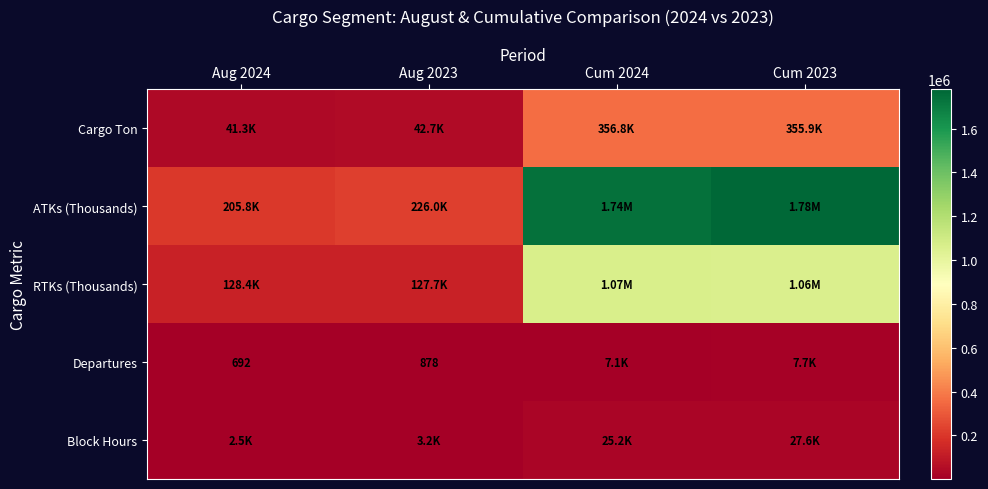

Is it true that ATKs (Thousands) equals 205814 at Aug 2024?

True